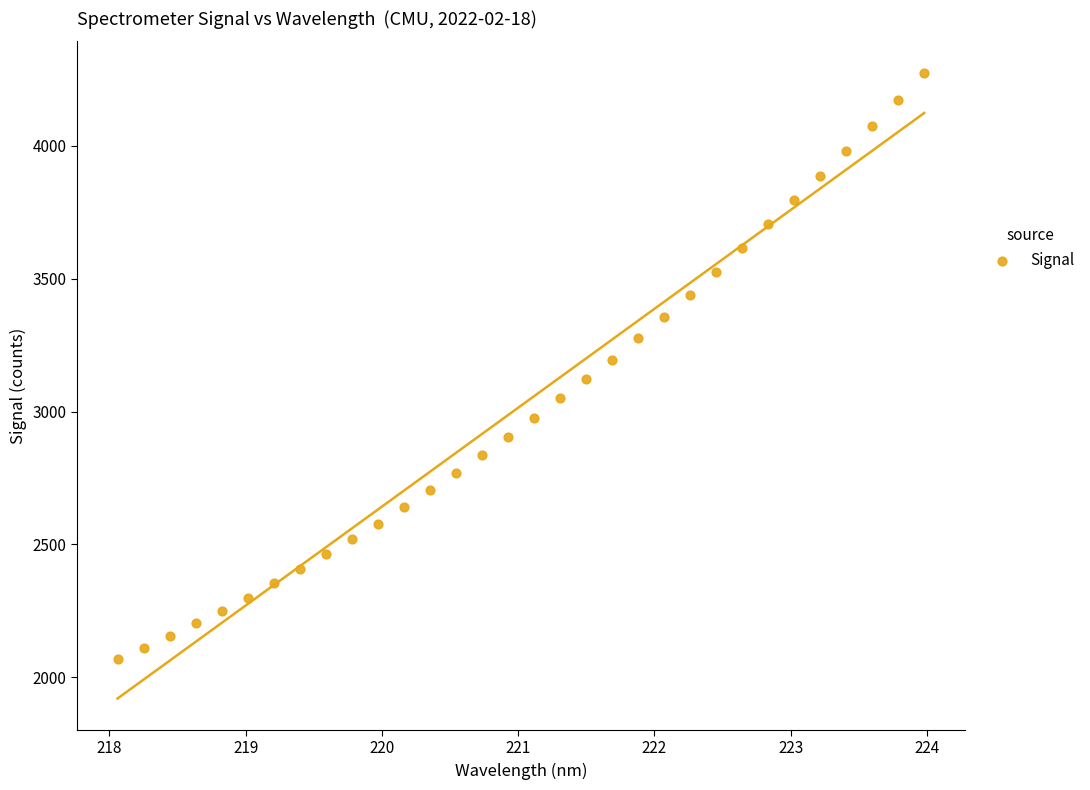

What is the range of X values (max minus min)?

5.9